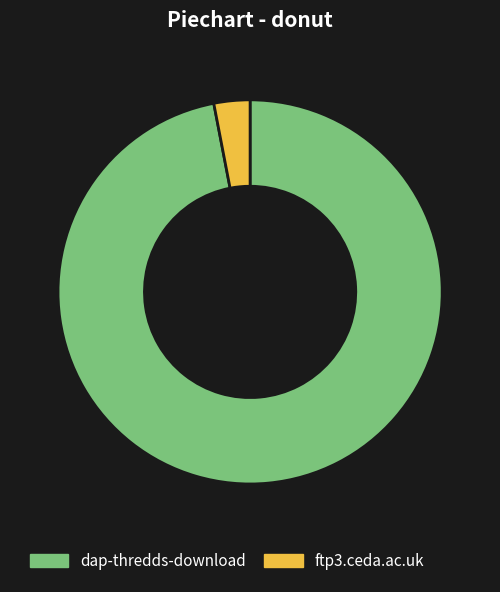

Is the sum of ftp3.ceda.ac.uk and dap-thredds-download greater than half?

Yes